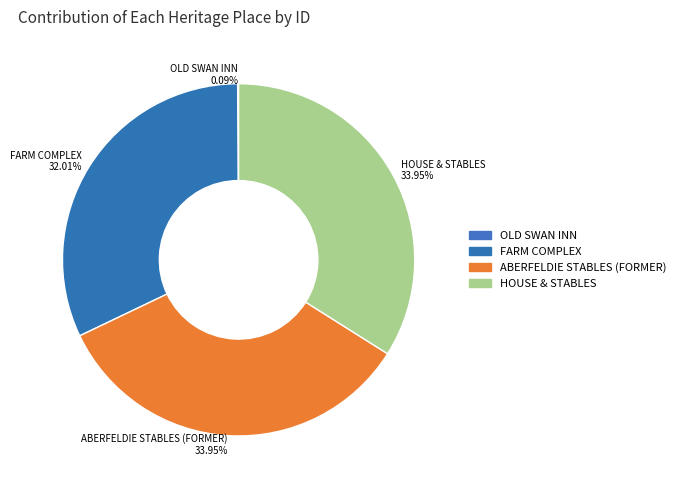

Is there any slice that represents more than half of the pie?

No